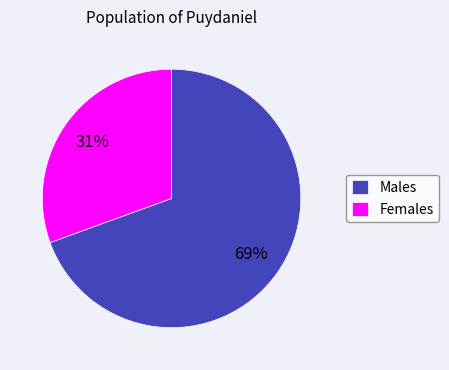

Is the sum of Females and Males greater than half?

Yes